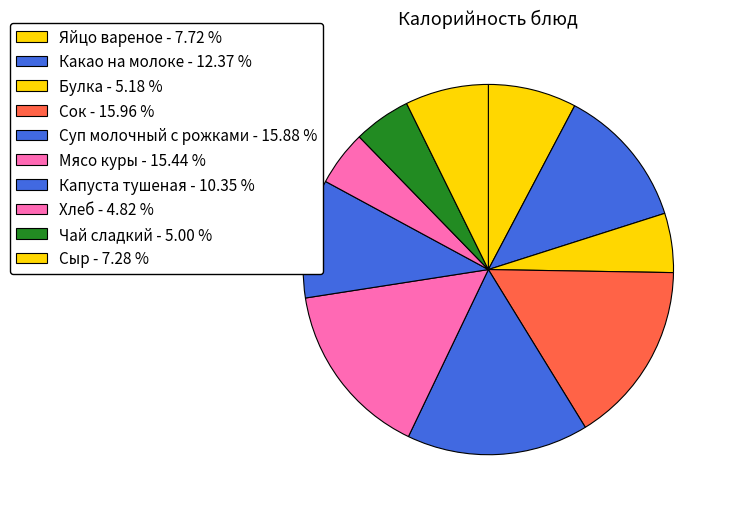

How many segments does this pie chart have?

10